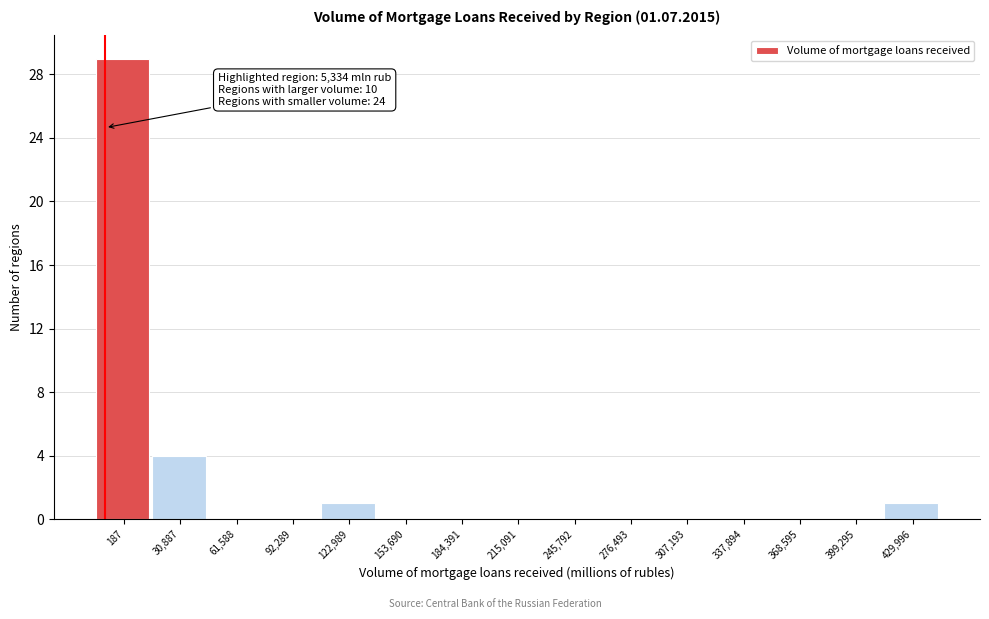

Reading left to right, what are all the values shown in this chart?

187=29	30,887=4	61,588=0	92,289=0	122,989=1	153,690=0	184,391=0	215,091=0	245,792=0	276,493=0	307,193=0	337,894=0	368,595=0	399,295=0	429,996=1